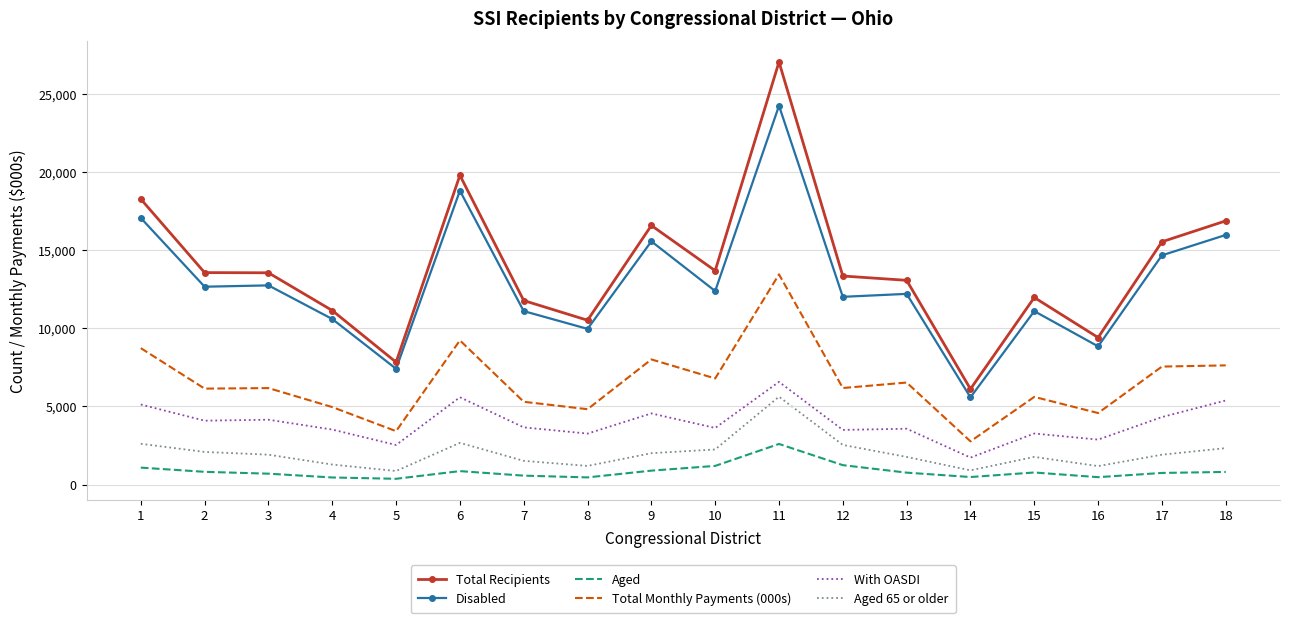

The value of With OASDI at 3 is 4153. True or false?

True